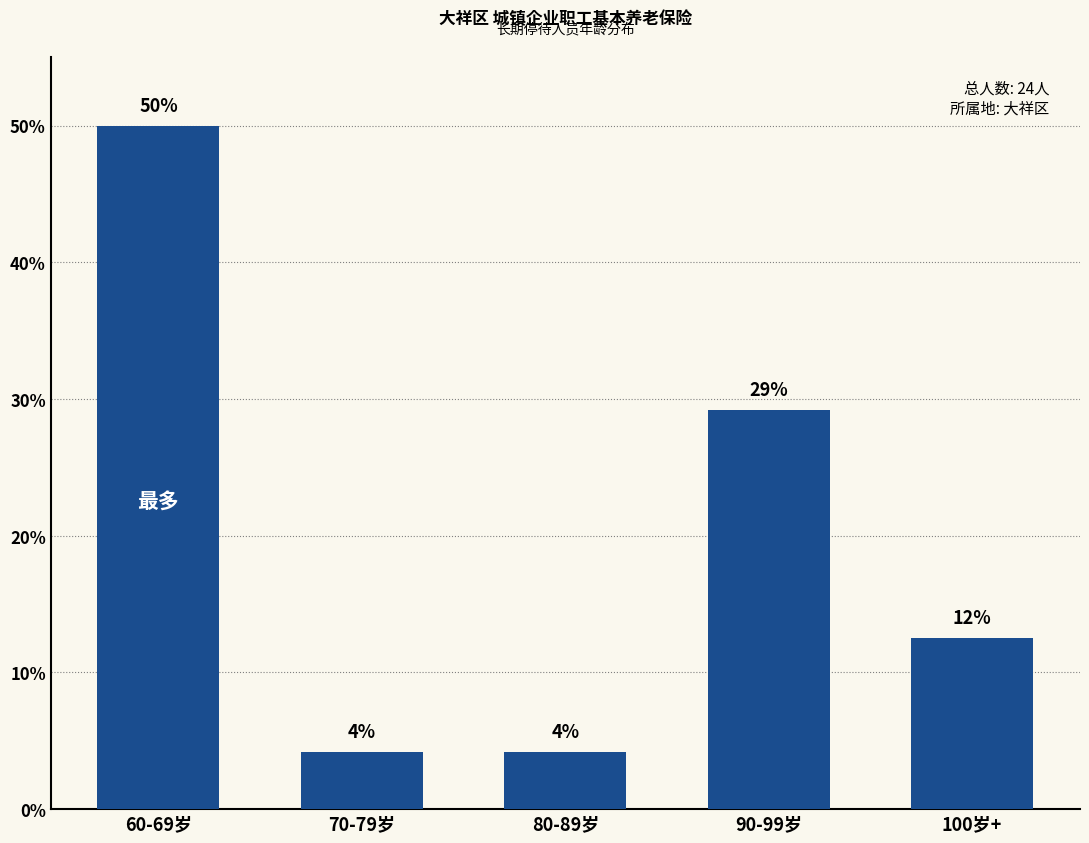

What is the sum of all values?

100.0